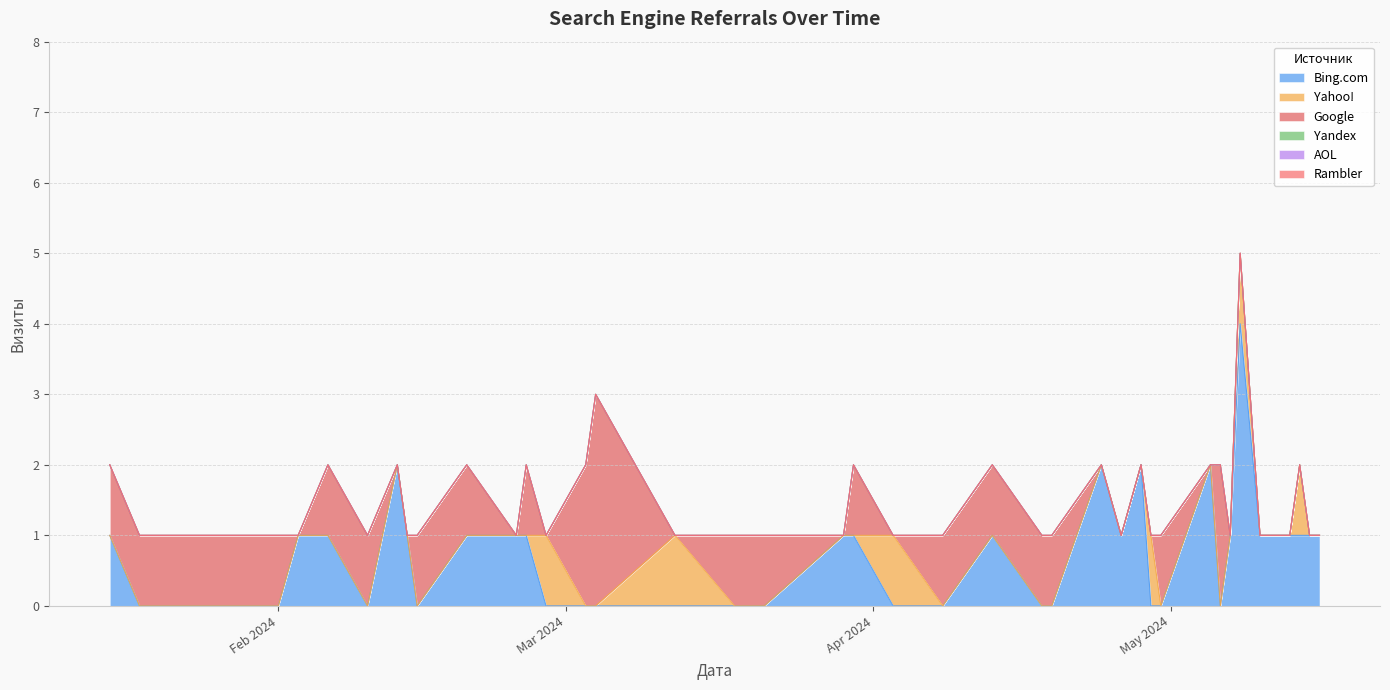

How many Google values are between 0 and 1?

37